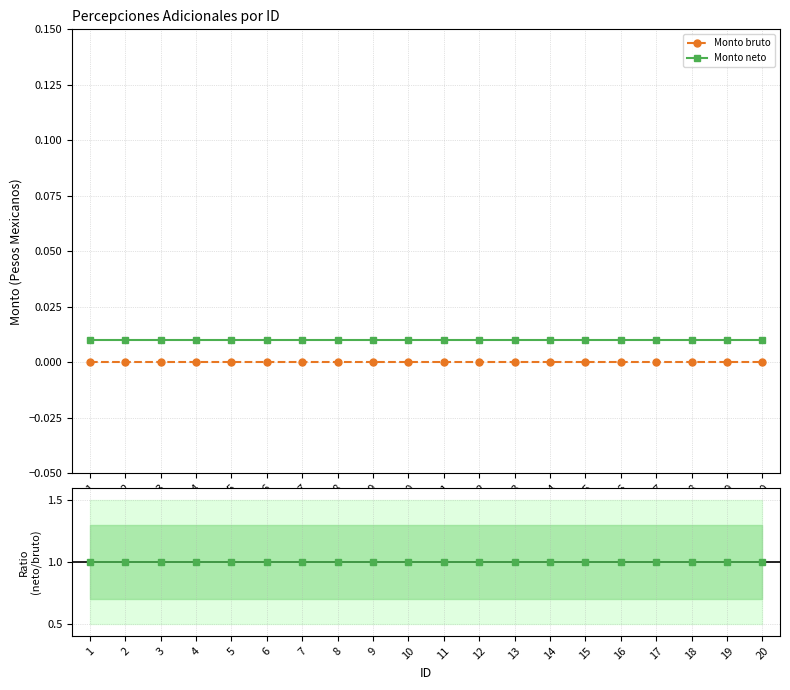

How many lines are shown in the chart?

3